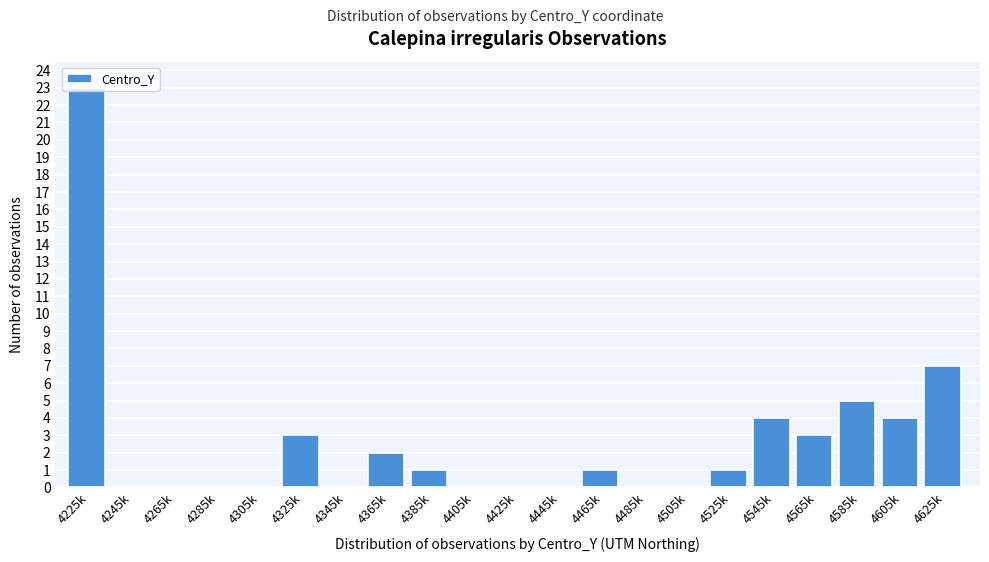

Where is the data nearest to the value 11?

4625k